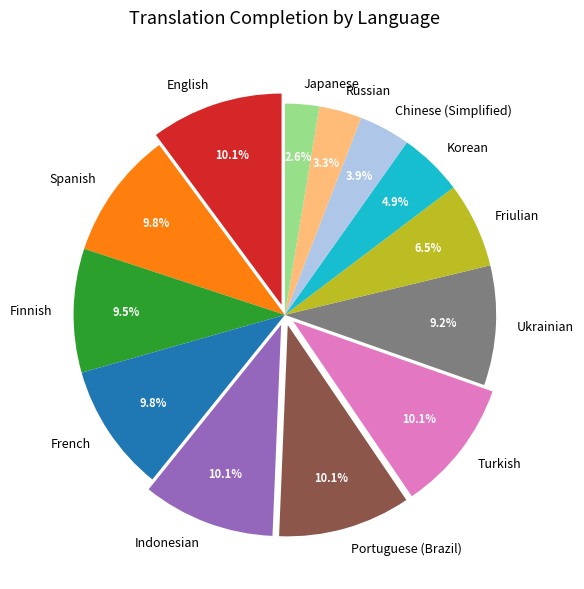

What is the smallest slice in the pie chart?

Japanese